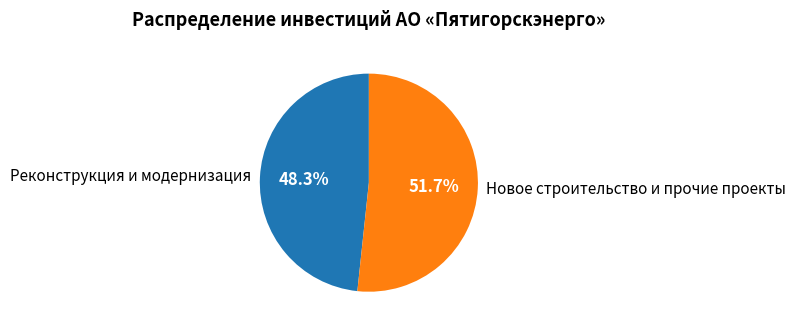

What percentage do Новое строительство и прочие проекты and Реконструкция и модернизация together represent?

100.0%